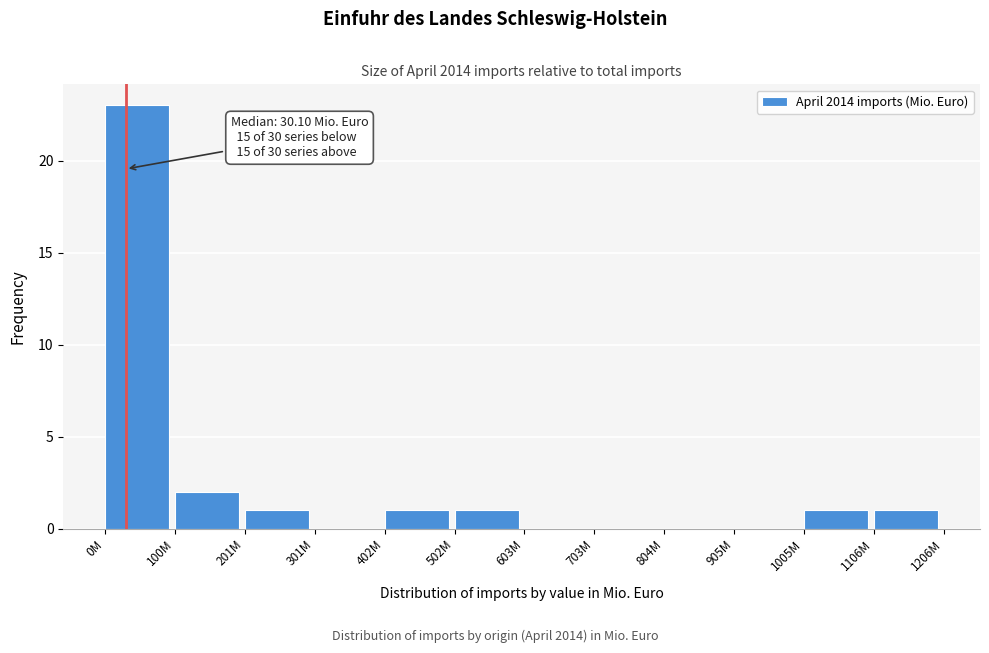

Reading left to right, extract all data points from this chart.

0M=23	100M=2	201M=1	301M=0	402M=1	502M=1	603M=0	703M=0	804M=0	905M=0	1005M=1	1106M=1